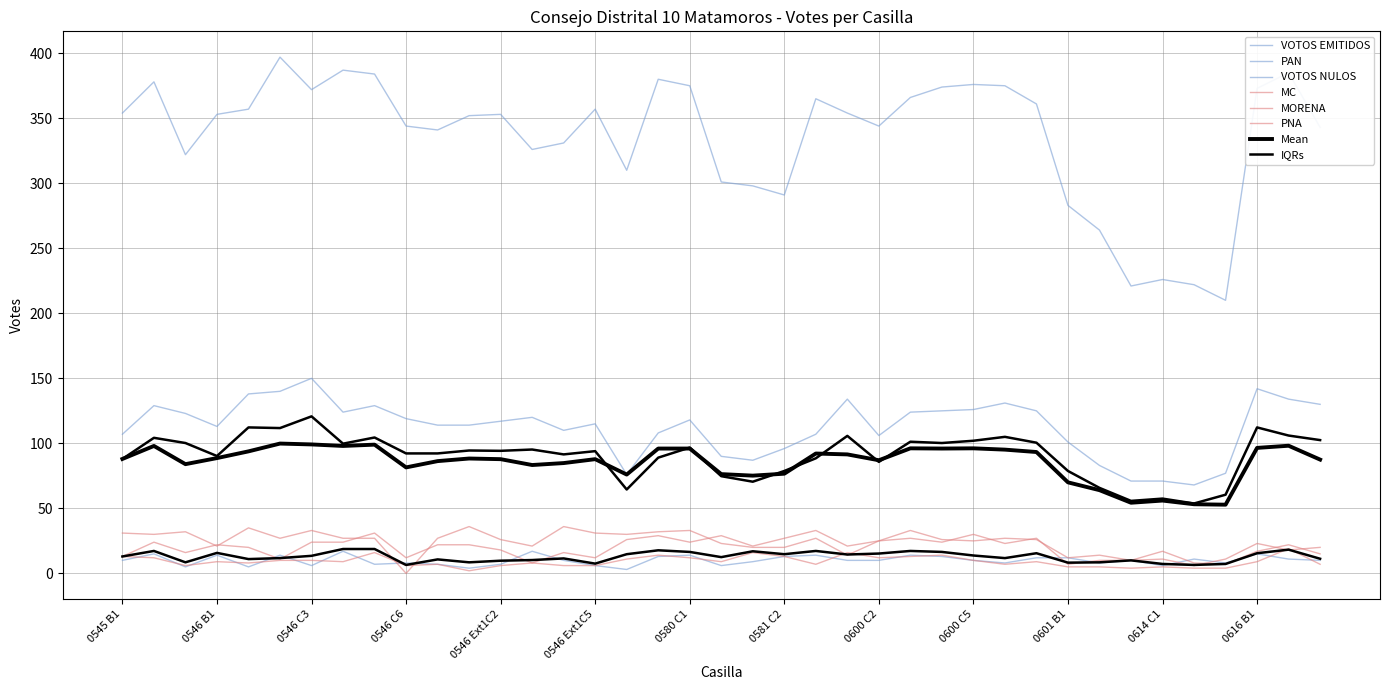

What position from the right is 0616 C2?

1